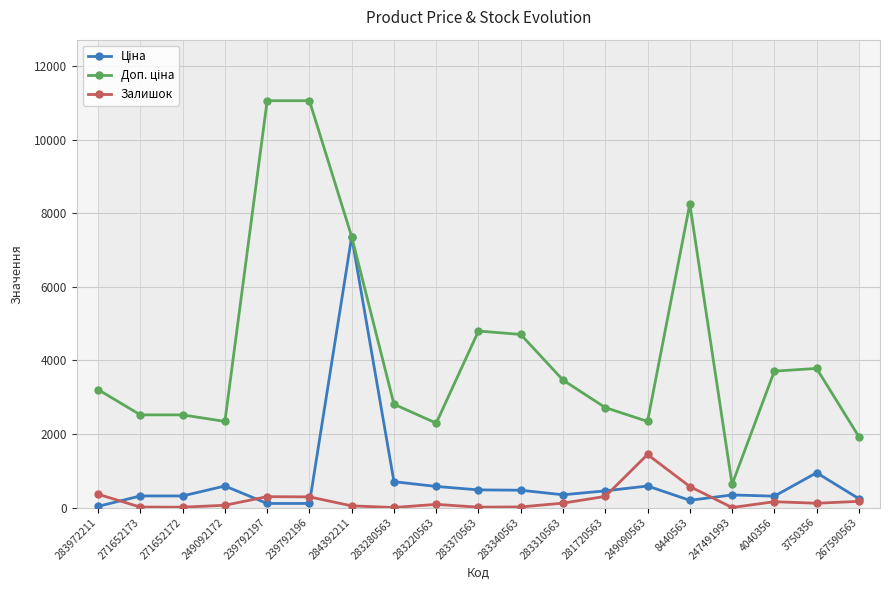

Which category has the lowest value across all series?

247491993